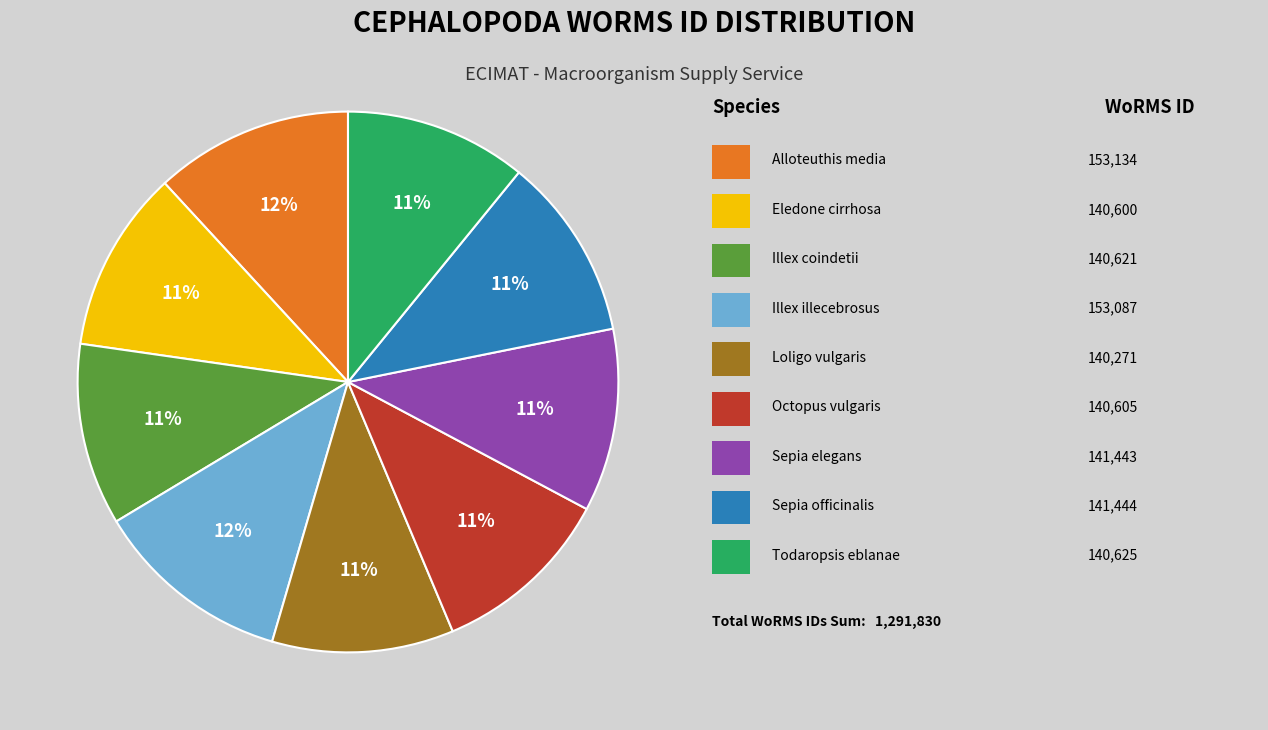

To the nearest percent, what is the average slice percentage?

11%